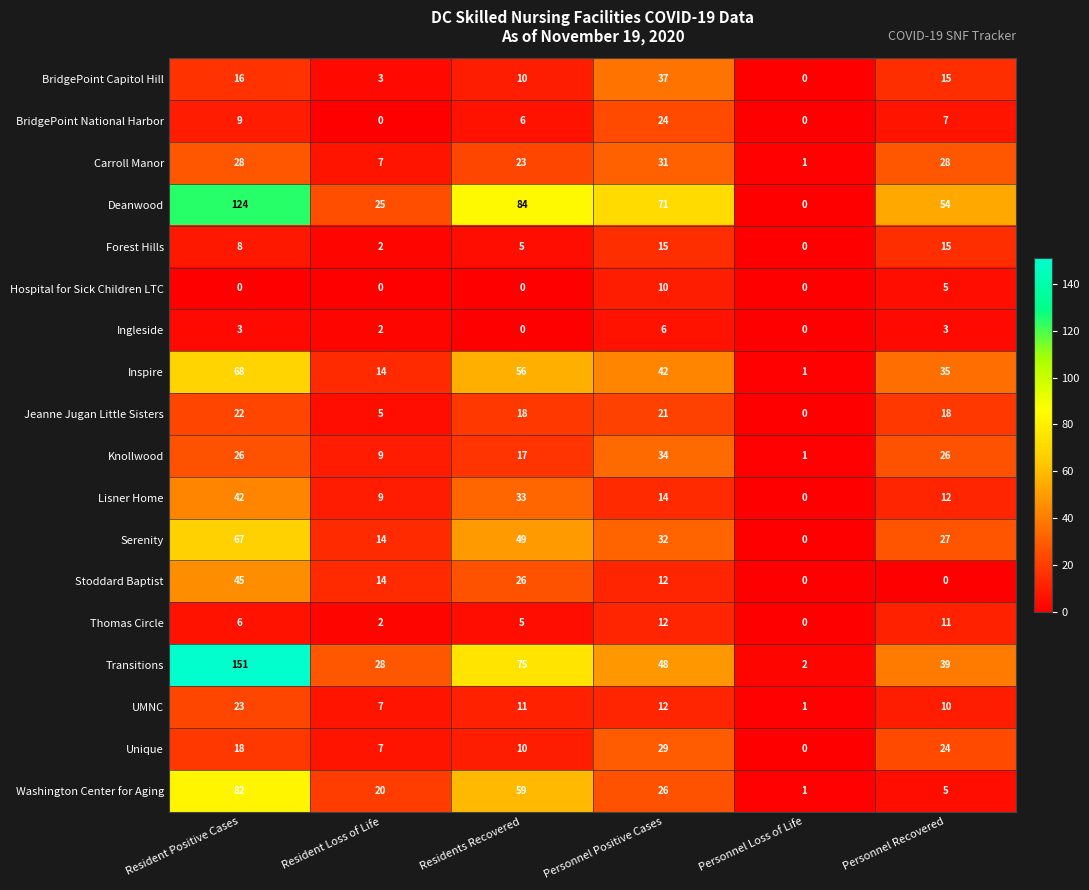

What is the average value of the BridgePoint National Harbor series?

8